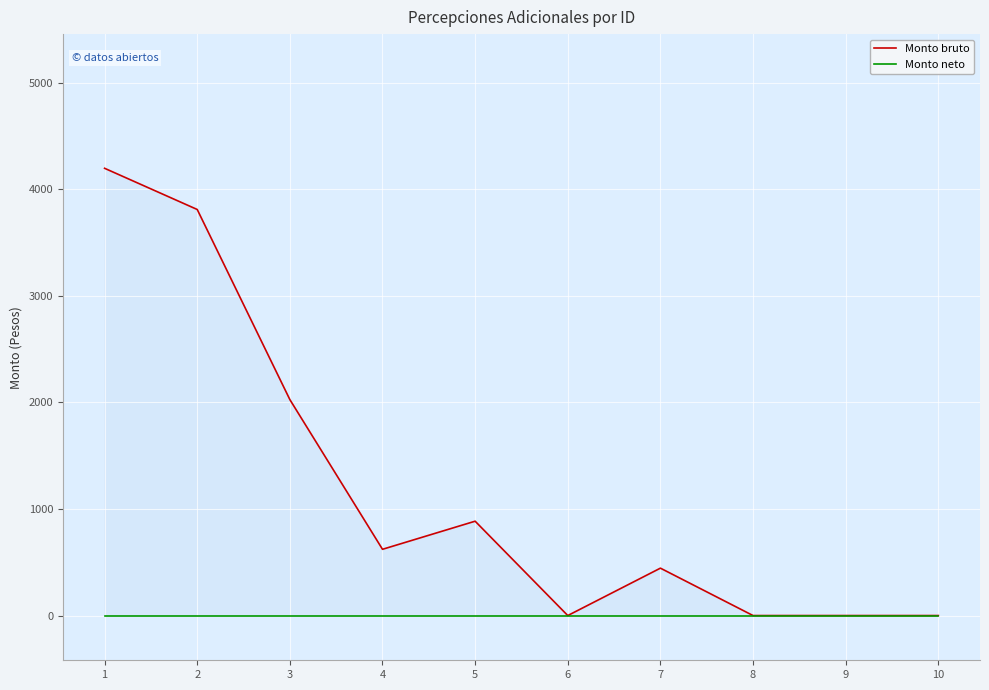

Reading right to left, transcribe all the data shown in this chart.

Monto bruto: 10=0.0	9=0.0	8=0.0	7=444.7	6=0.0	5=885.1	4=621.5	3=2025.8	2=3809.3	1=4195.7
Monto neto: 10=0.0	9=0.0	8=0.0	7=0.0	6=0.0	5=0.0	4=0.0	3=0.0	2=0.0	1=0.0